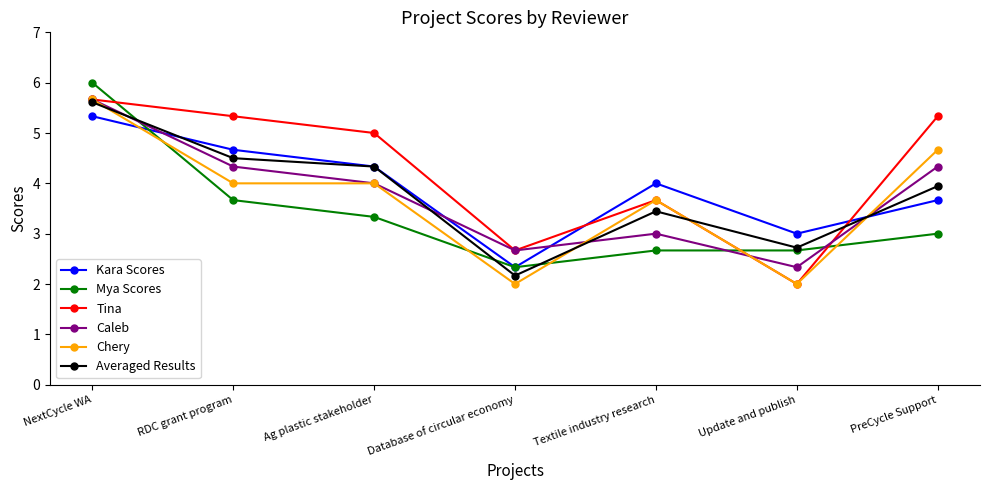

What is the difference between the Kara Scores values at Update and publish and RDC grant program?

1.7